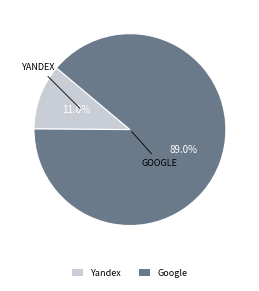

To the nearest percent, what portion does Google represent?

89%